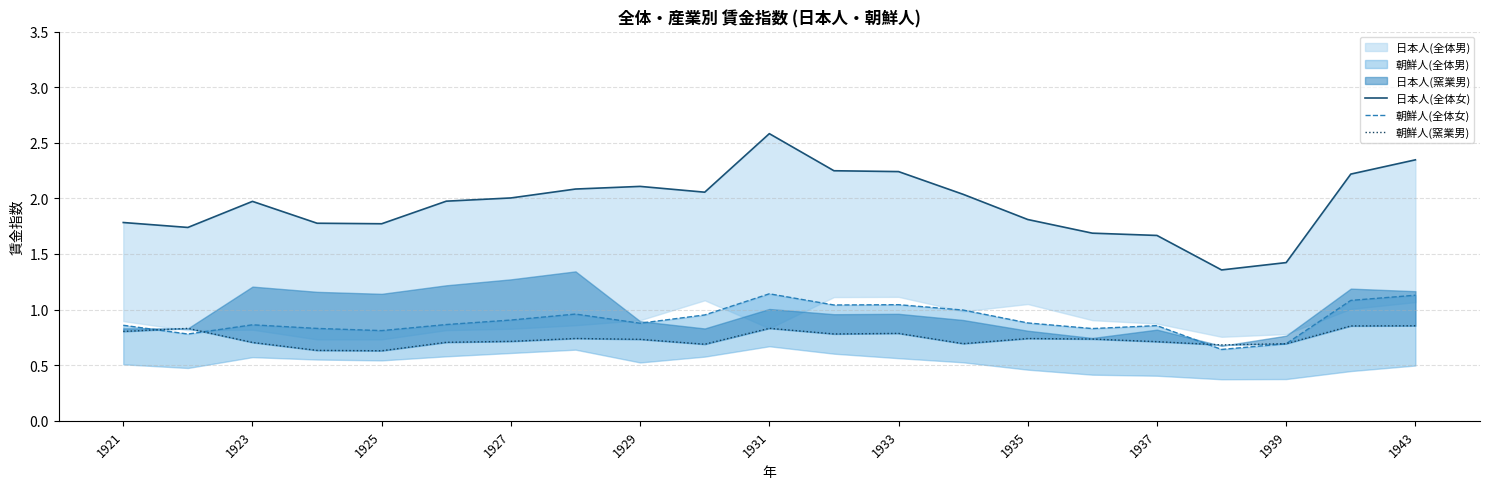

True or false: 朝鮮人(窯業男) and 日本人(全体女) intersect in this chart.

False